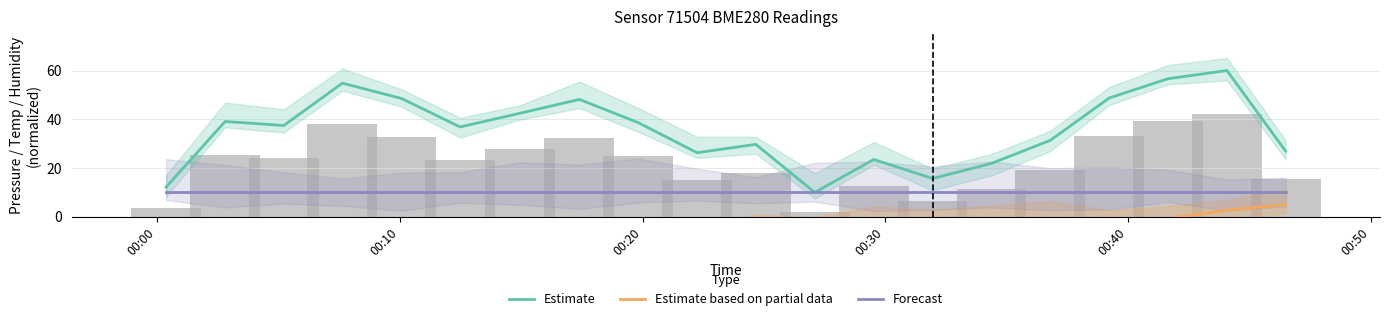

True or false: Forecast has a value of 4.7 at 6.

False